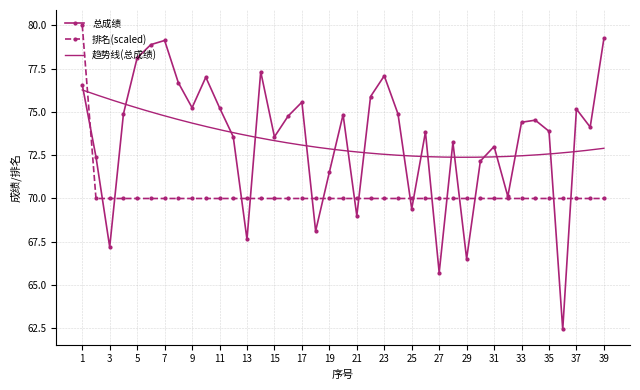

What is the minimum value for 总成绩?

62.4